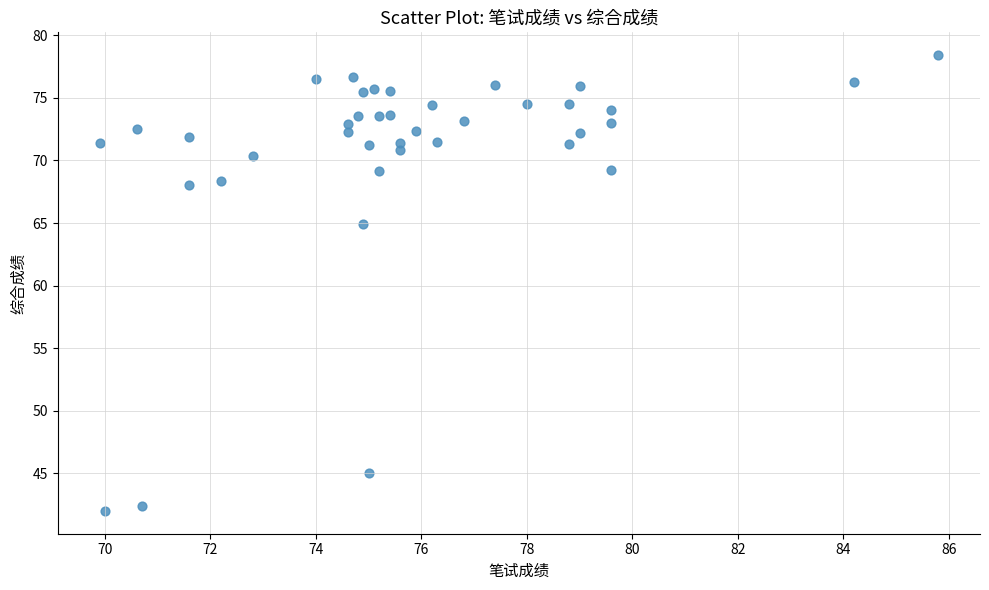

What is the range of X values (max minus min)?

15.9